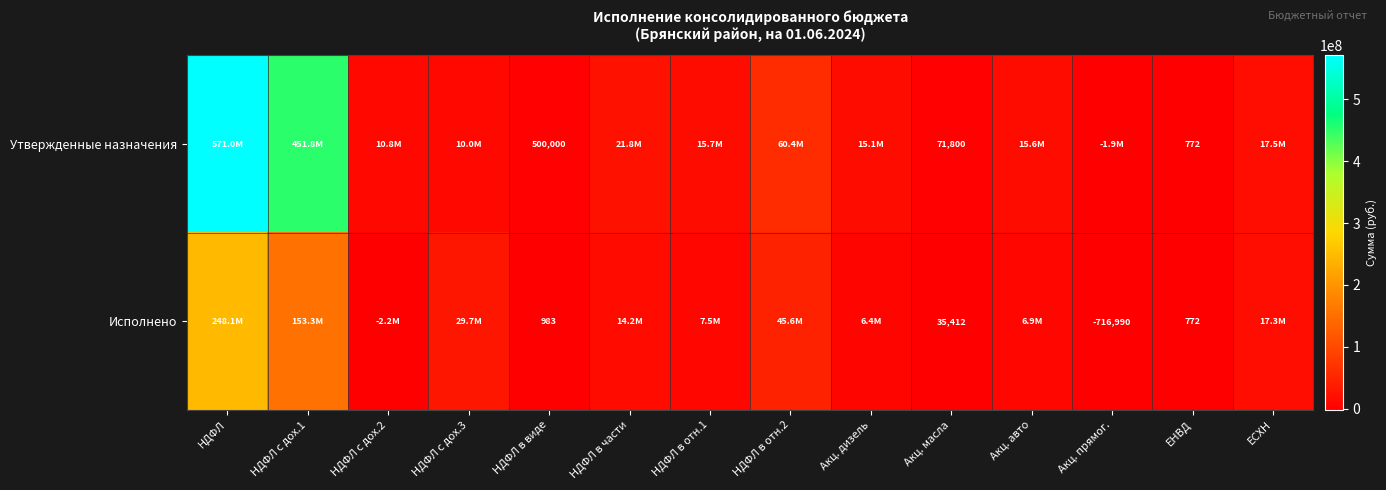

What is the maximum value shown in the chart?

570989217.3